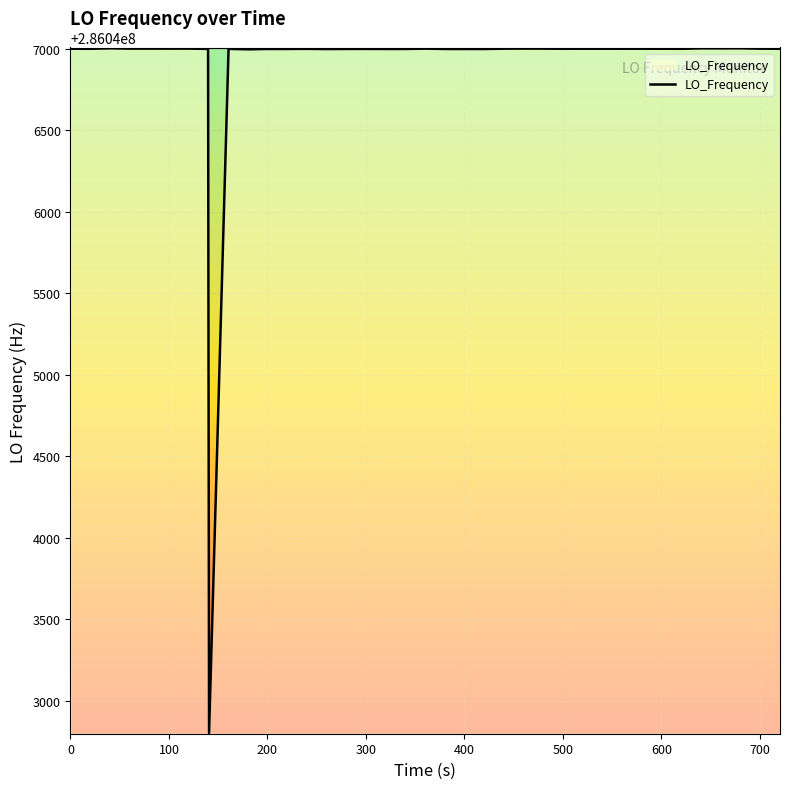

What is the maximum value shown in the chart?

286047004.3